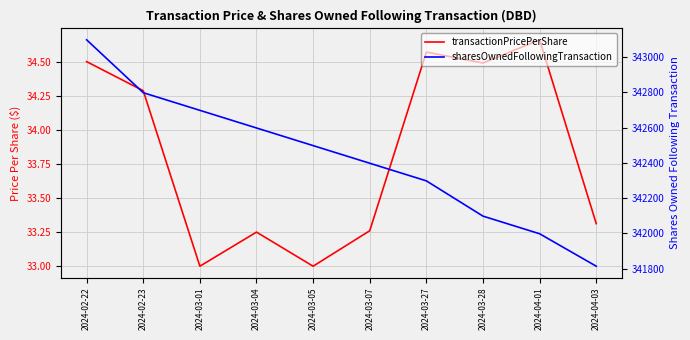

What is the sum of the transactionPricePerShare values at 2024-03-27 and 2024-02-23?

68.9